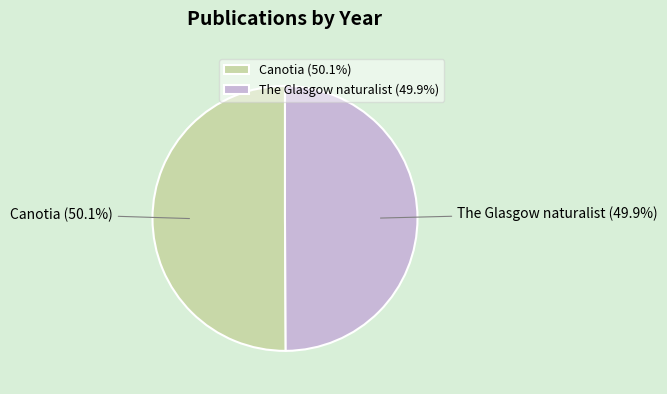

What is the ratio of the value at The Glasgow naturalist to the value at Canotia?

1.0